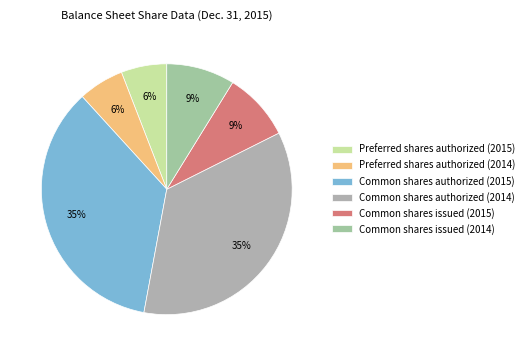

How many segments does this pie chart have?

6